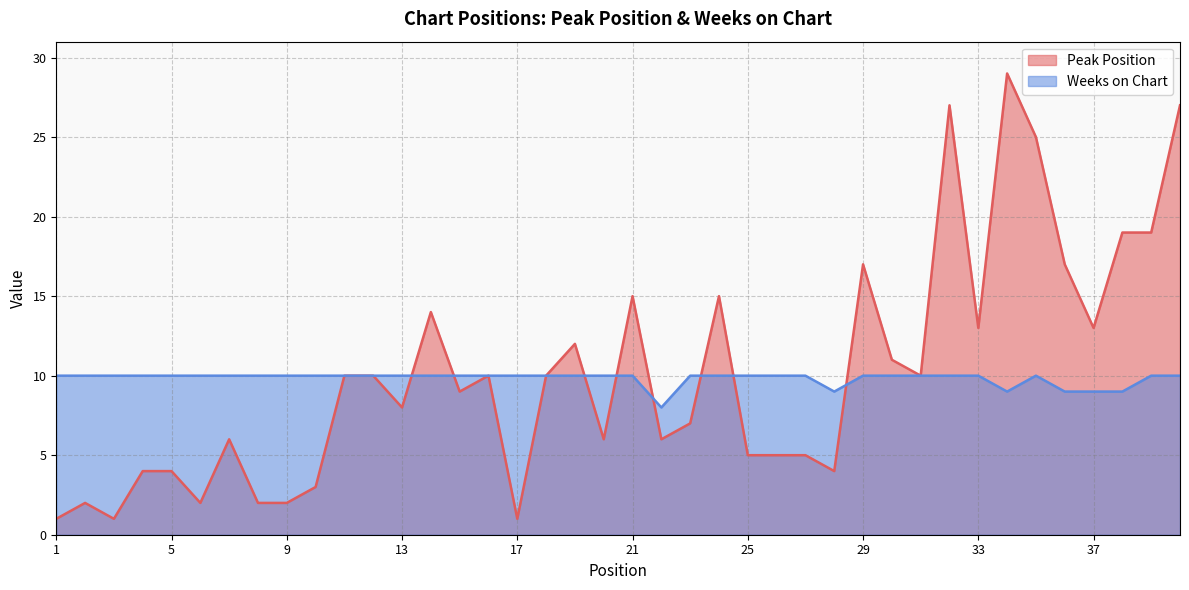

What are all the series names shown in the legend?

Peak Position, Weeks on Chart